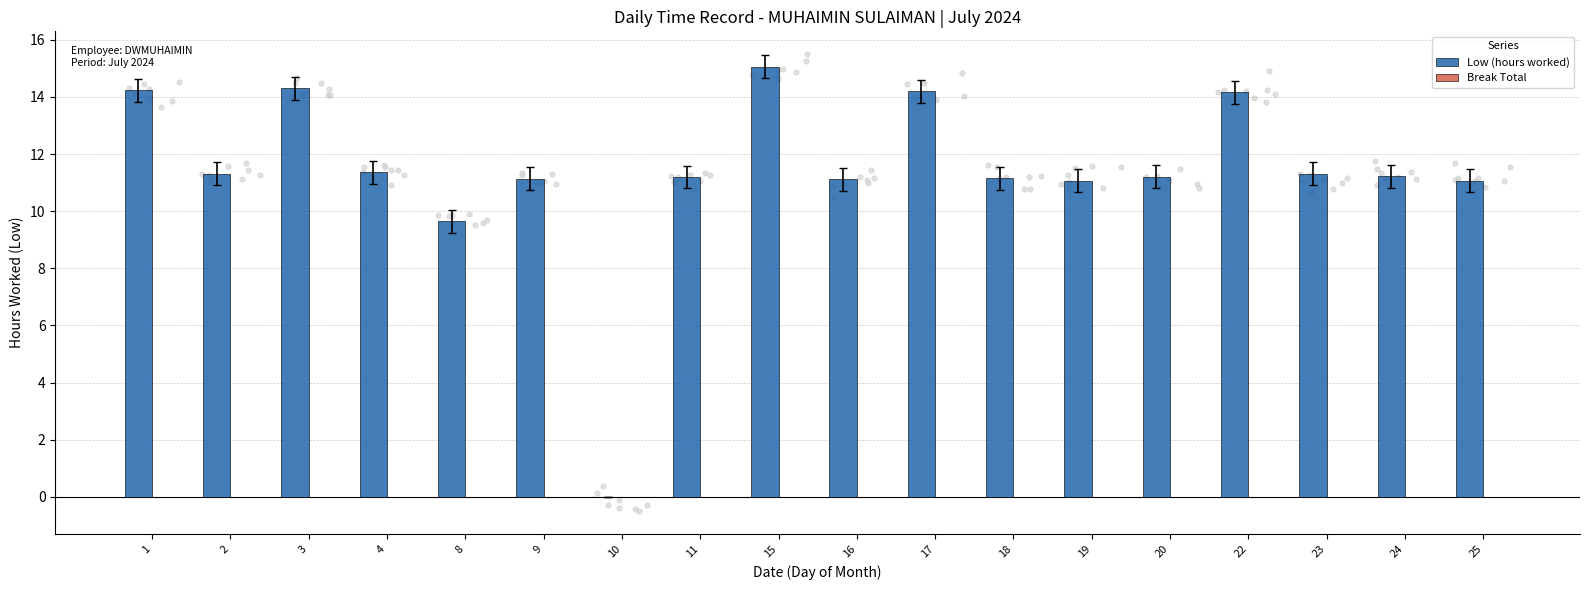

Is the value of Break Total at 23 greater than the value of Low (hours worked) at 10?

No